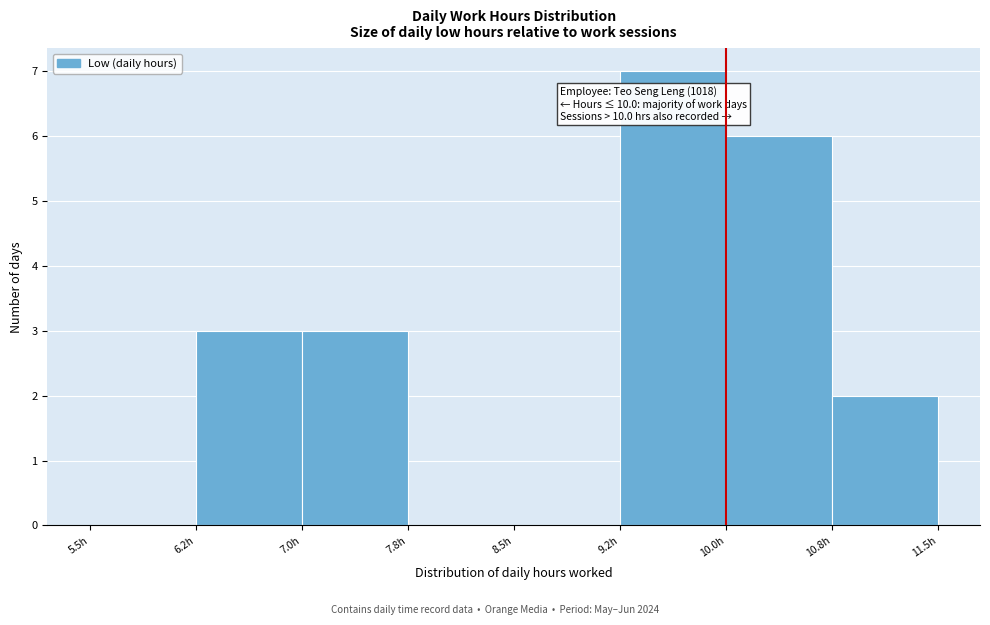

Which range on the x-axis has the tallest bar?

9.25 to 10.00